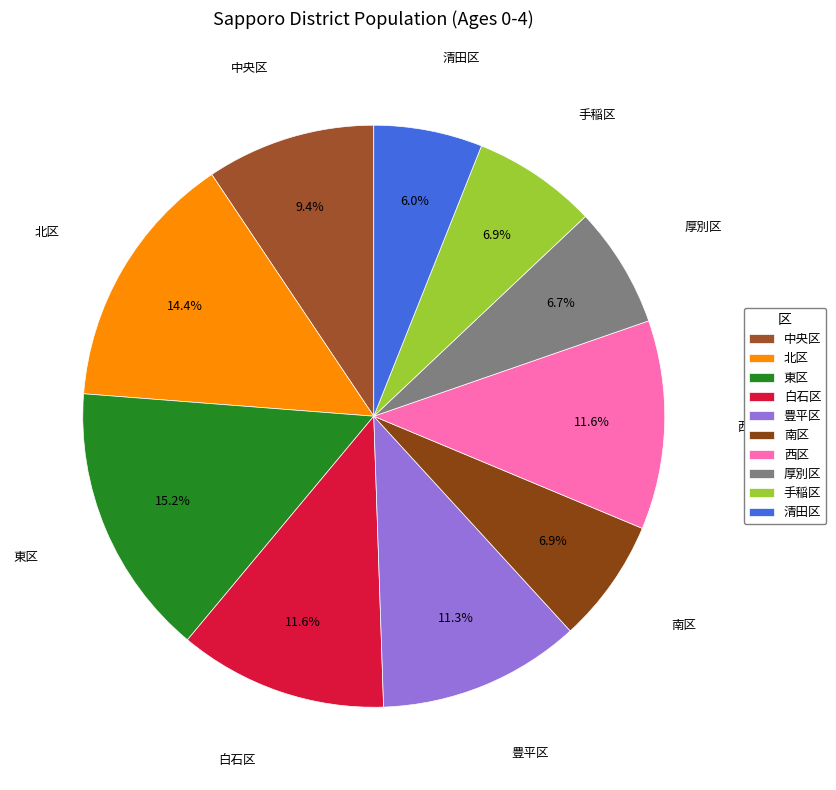

What is the smallest slice in the pie chart?

清田区